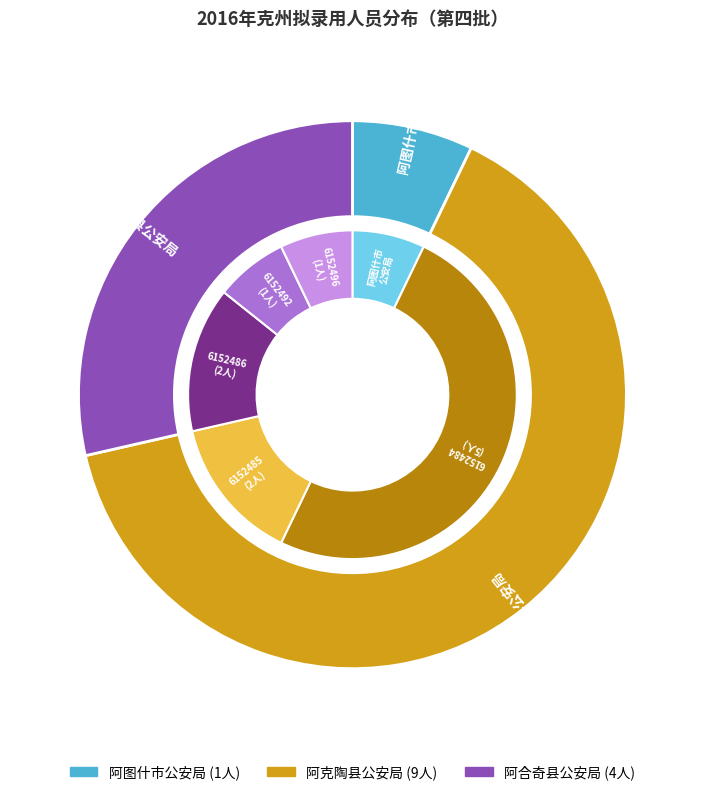

How many segments does this pie chart have?

3